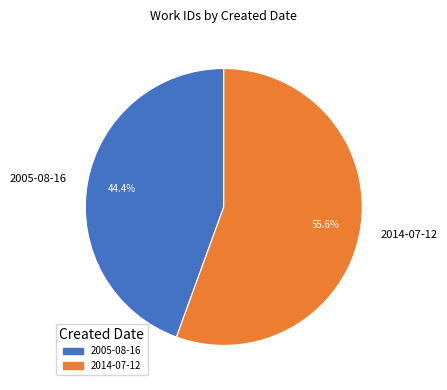

Which has a higher value, 2005-08-16 or 2014-07-12?

2014-07-12